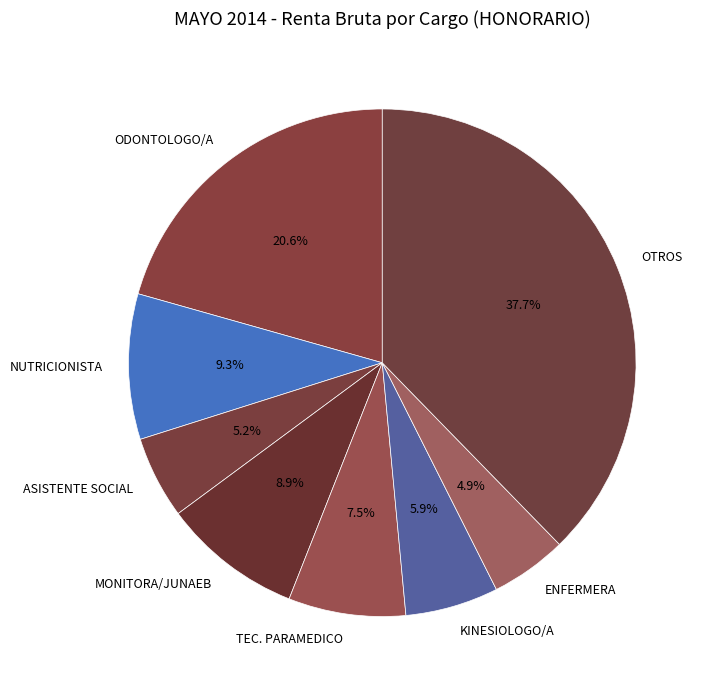

What is the total percentage of MONITORA/JUNAEB and KINESIOLOGO/A?

14.8%